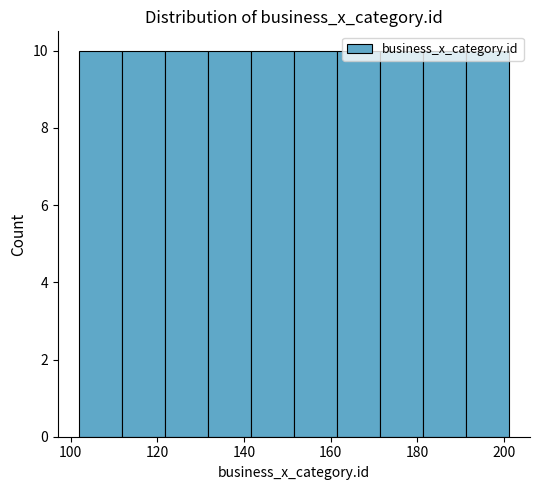

Reading left to right, transcribe this chart: for each bar, give the range it covers on the x-axis and its height. Neither the bar edges nor the heights are printed on the chart, so give them approximately, as read against the axes.

102 to 112: 10
112 to 122: 10
122 to 132: 10
132 to 142: 10
142 to 152: 10
152 to 162: 10
162 to 172: 10
172 to 182: 10
182 to 192: 10
192 to 202: 10